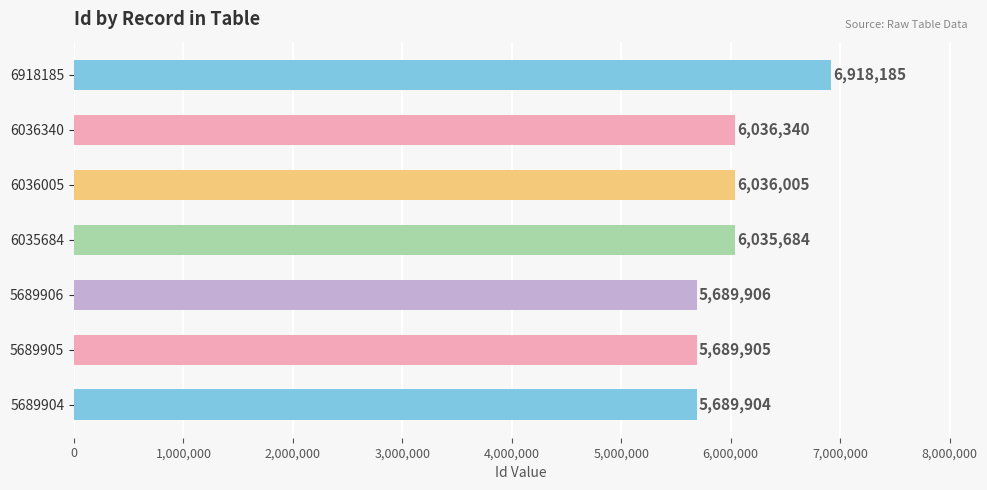

What is the average value?

6013704